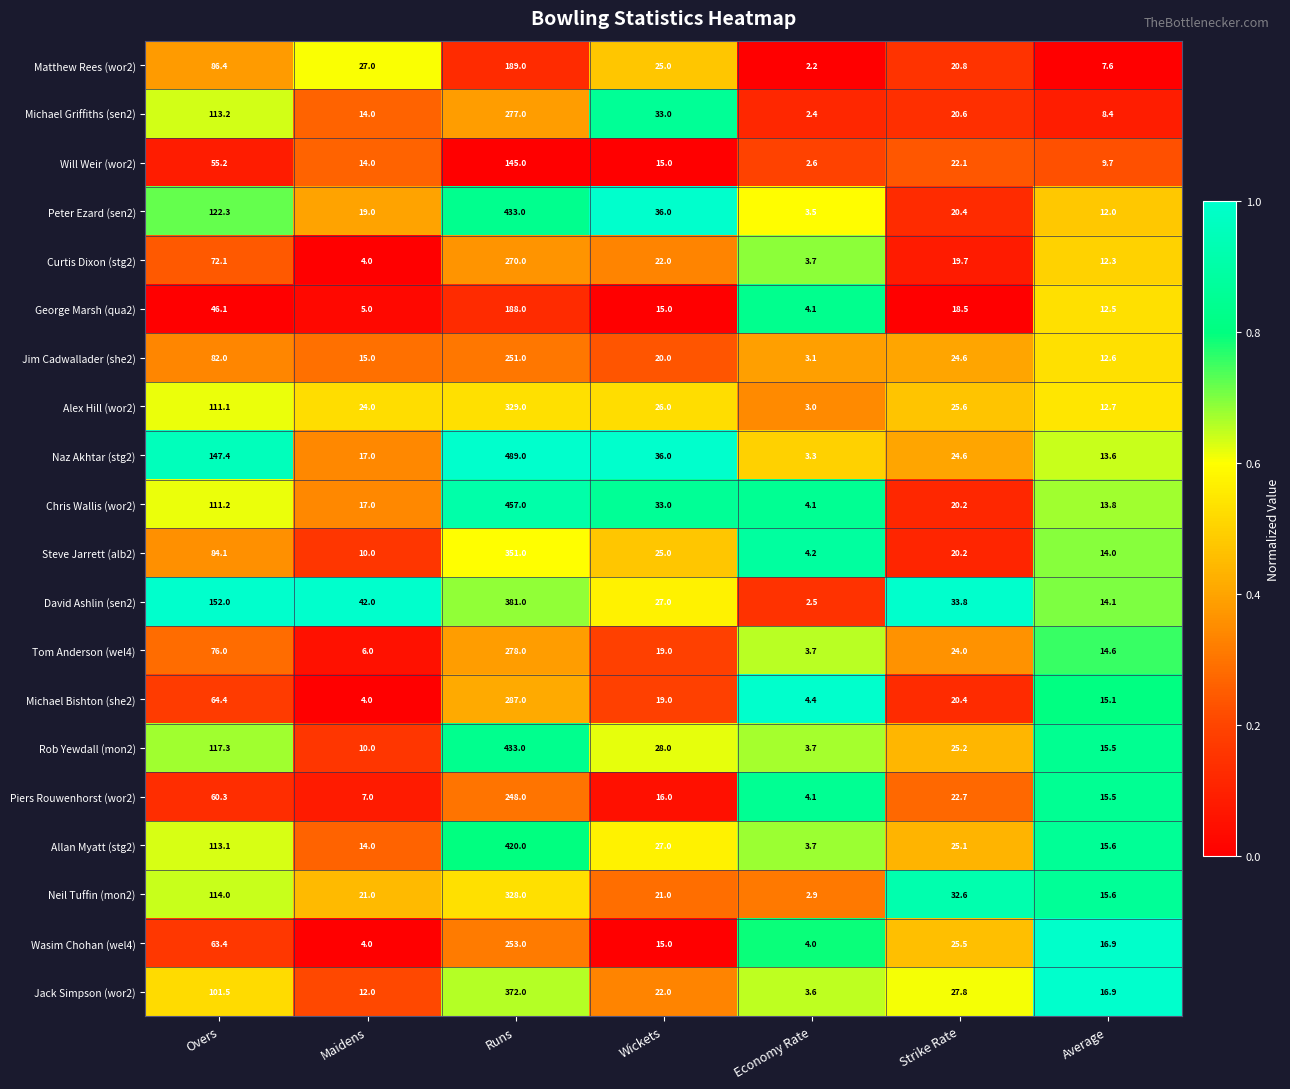

Where does the Wasim Chohan (wel4) series first go above 16?

Overs